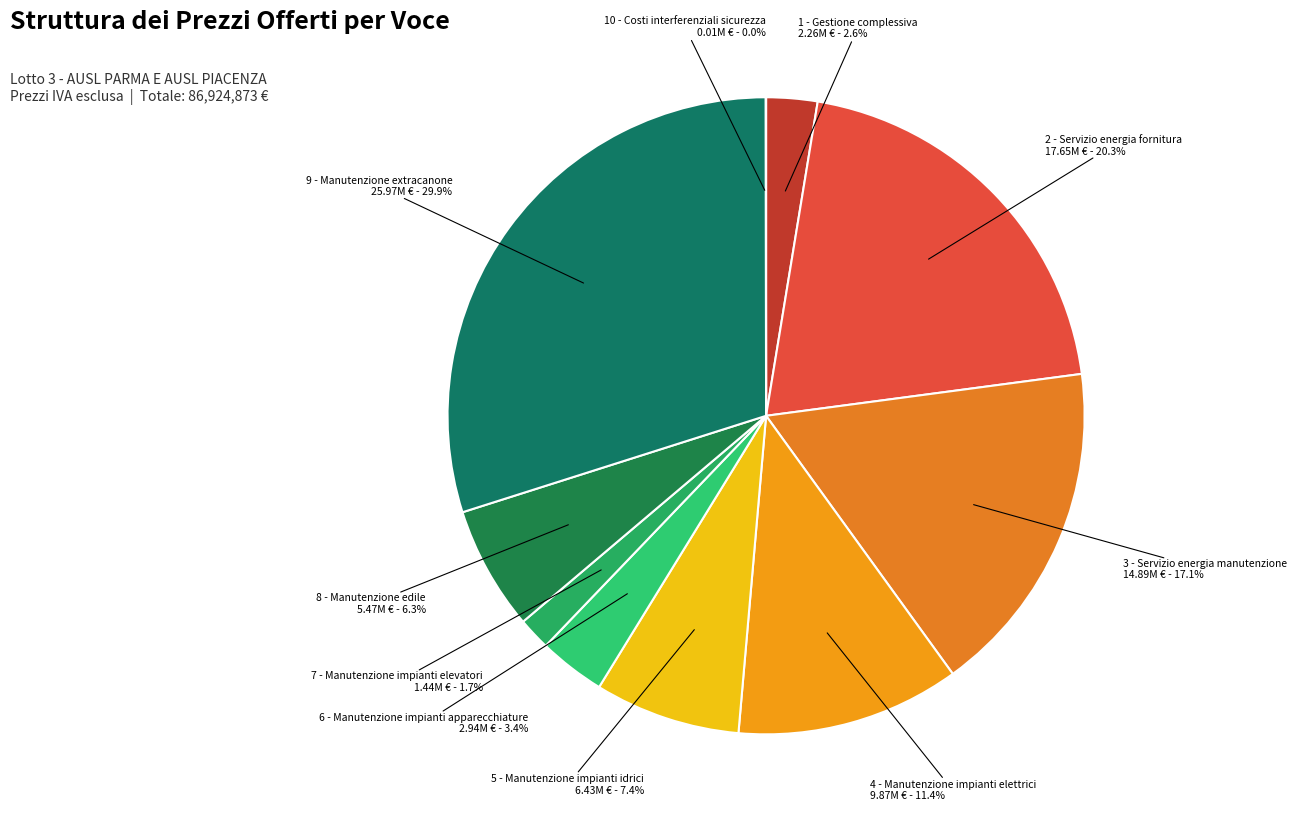

Which has a higher value, 9 - Manutenzione extracanone or 6 - Manutenzione impianti apparecchiature?

9 - Manutenzione extracanone